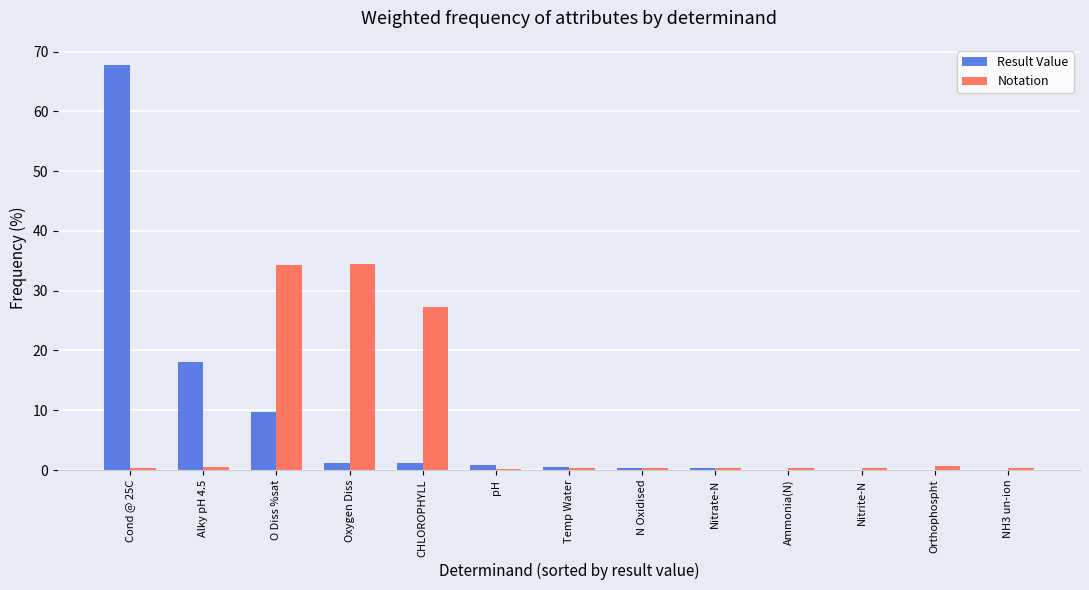

Which category has the highest value in the Result Value series?

Cond @ 25C